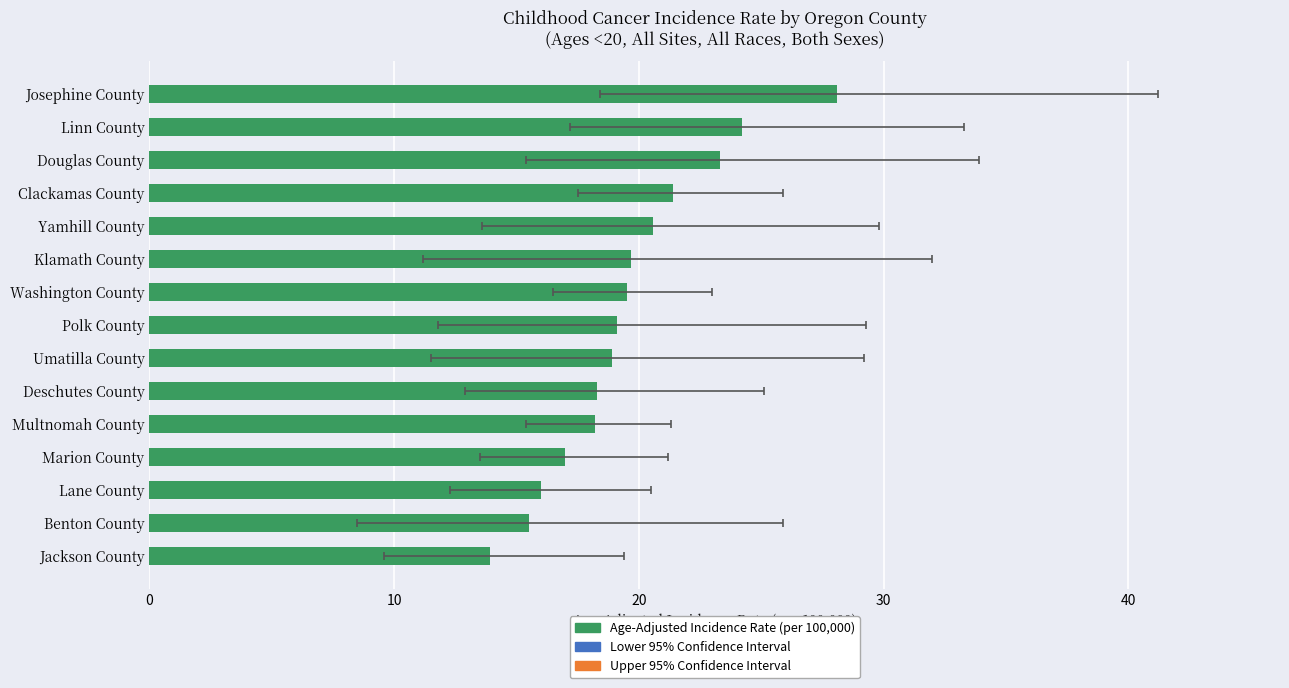

At how many categories does at least one series exceed 22?

11